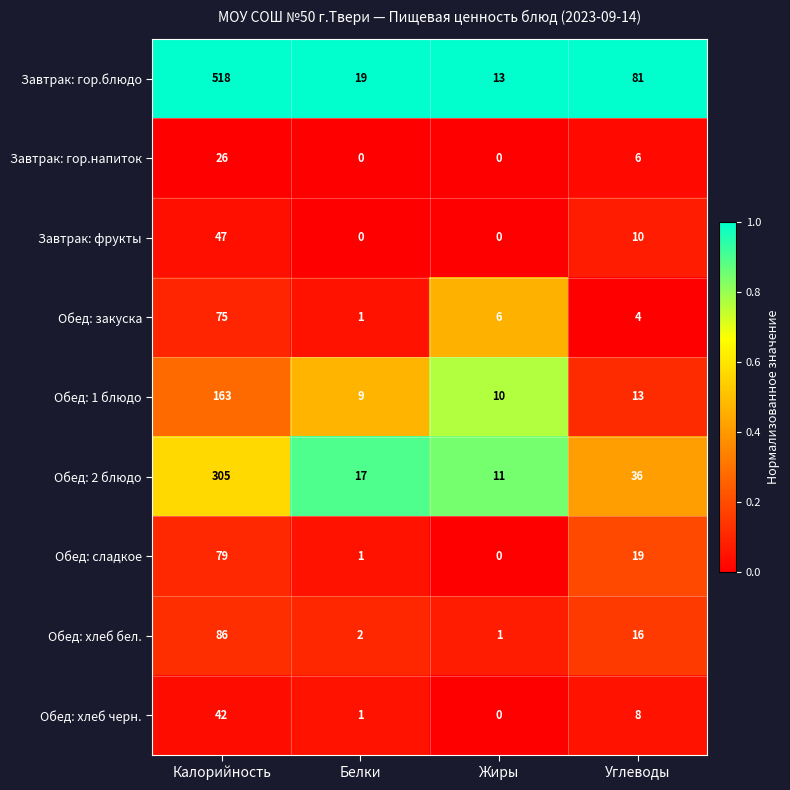

List the series in order of their peak value, highest first.

Завтрак: гор.блюдо, Обед: 2 блюдо, Обед: 1 блюдо, Обед: хлеб бел., Обед: сладкое, Обед: закуска, Завтрак: фрукты, Обед: хлеб черн., Завтрак: гор.напиток